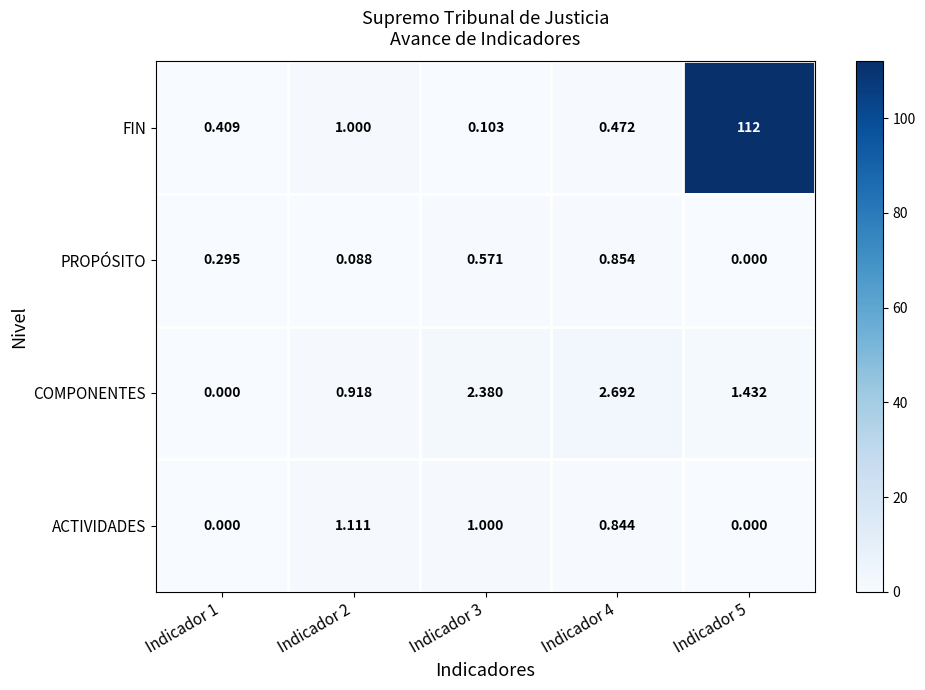

Which series has the largest total across all categories?

FIN